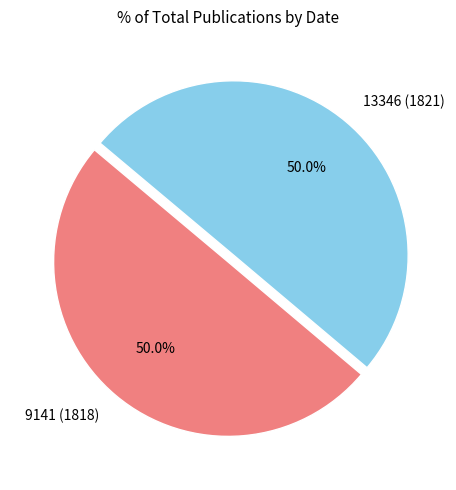

What is the ratio of the value at 13346 (1821) to the value at 9141 (1818)?

1.0